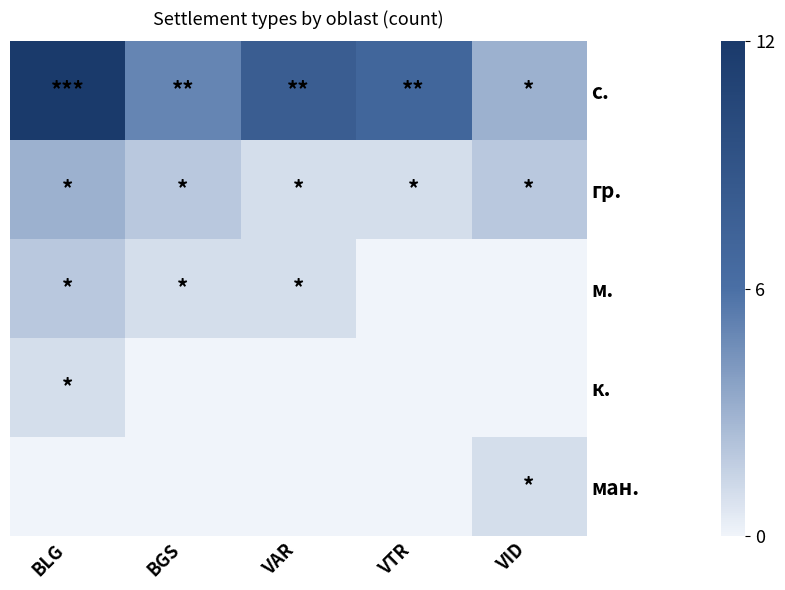

List the labels in order of к. value, smallest first.

BGS, VAR, VTR, VID, BLG